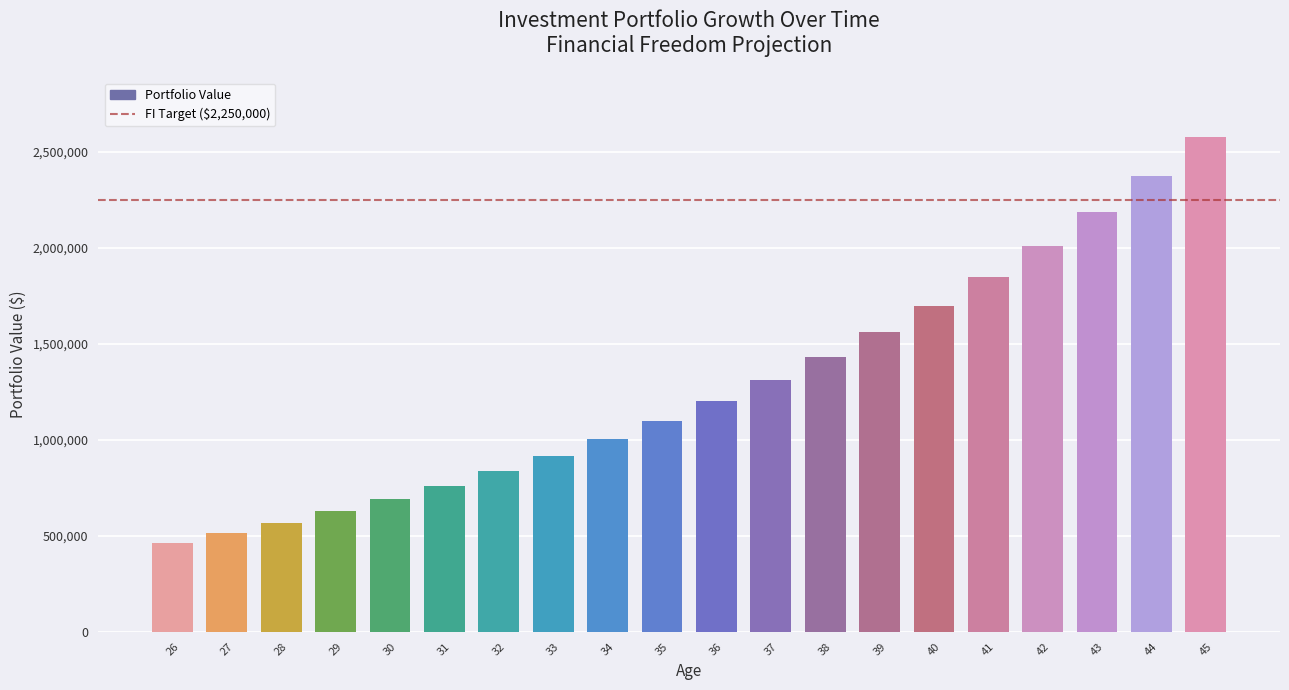

Rank the categories by value from highest to lowest.

45, 44, 43, 42, 41, 40, 39, 38, 37, 36, 35, 34, 33, 32, 31, 30, 29, 28, 27, 26